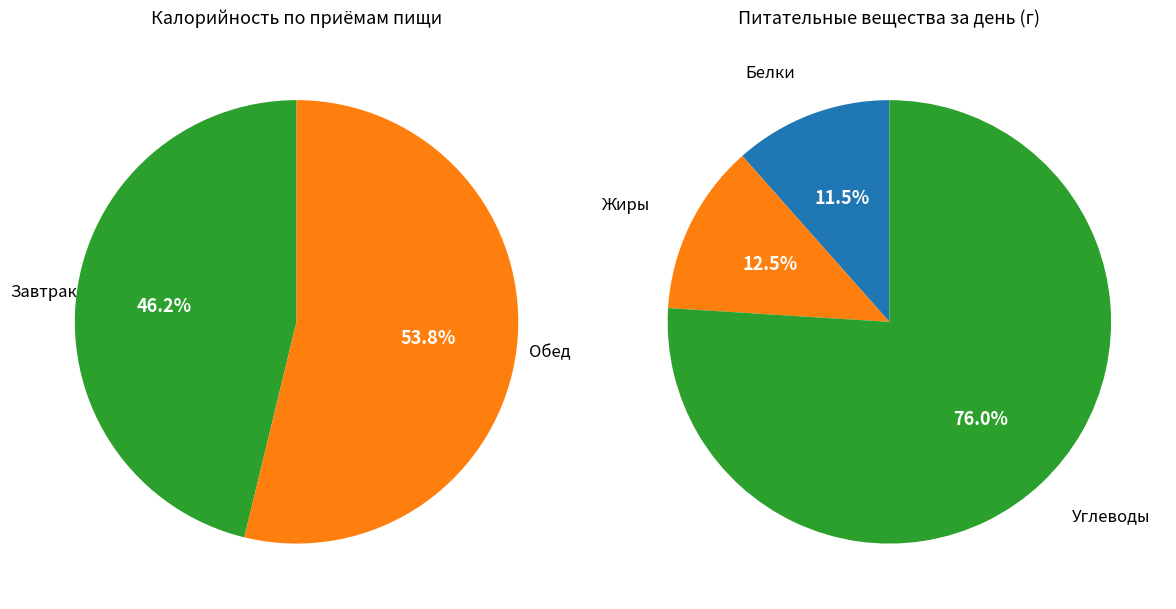

Is it true that Завтрак is 58% of the pie?

False